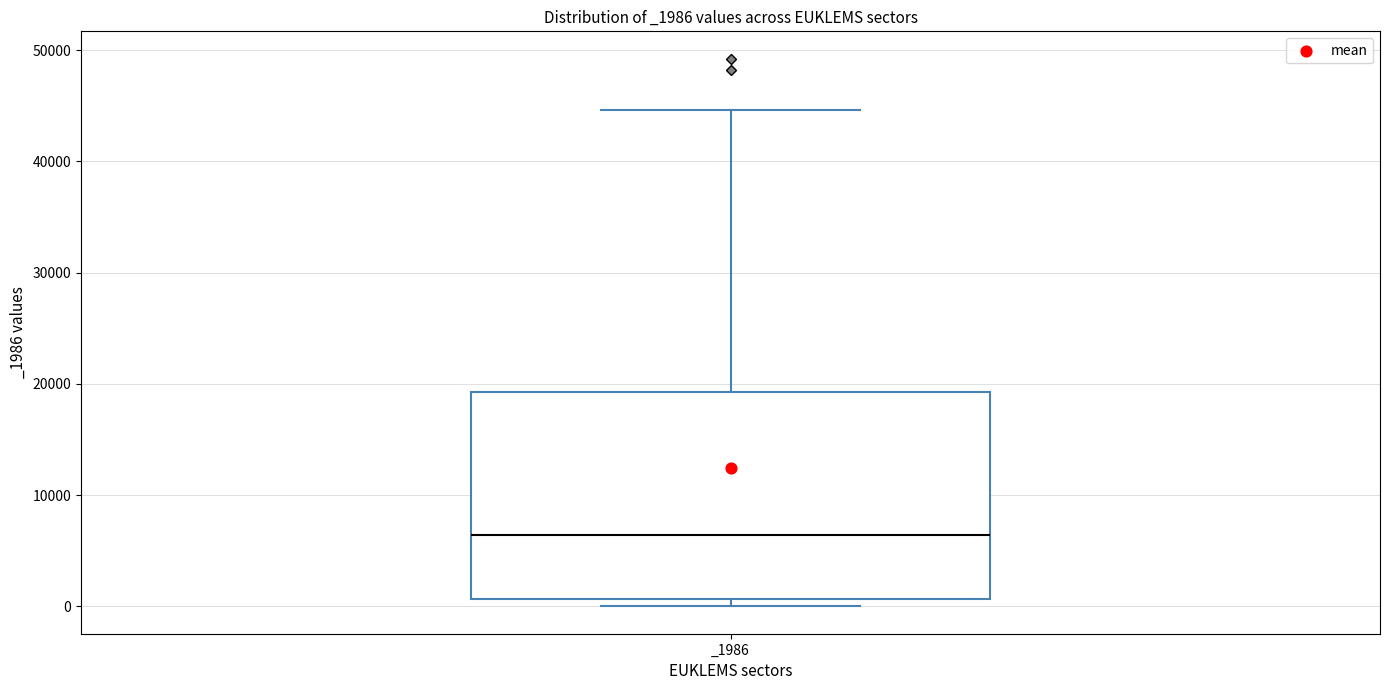

Read this box plot against the y-axis: the position of the median line, the range covered by the box, and the ends of both whiskers. The values are not printed on the chart, so give them approximately, as read against the axis.

median 6000, box 1000 to 19000, whiskers 0 to 45000